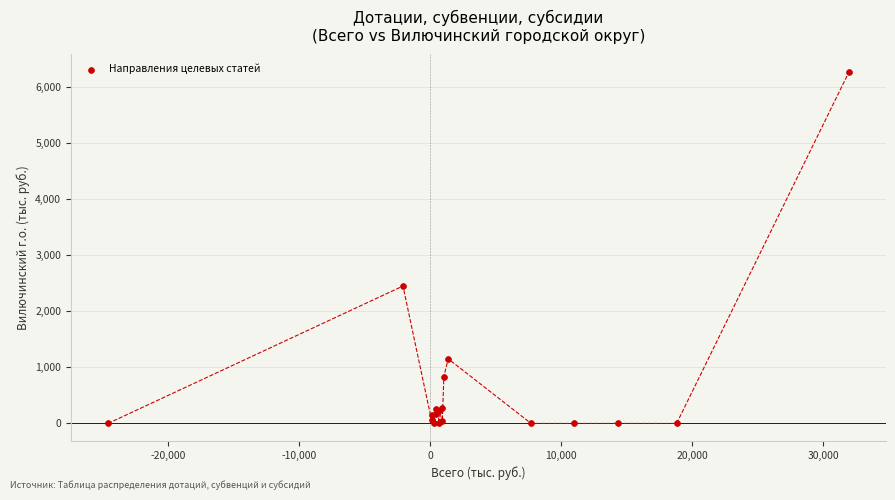

What Y value in the scatter plot is closest to 3134?

2450.9